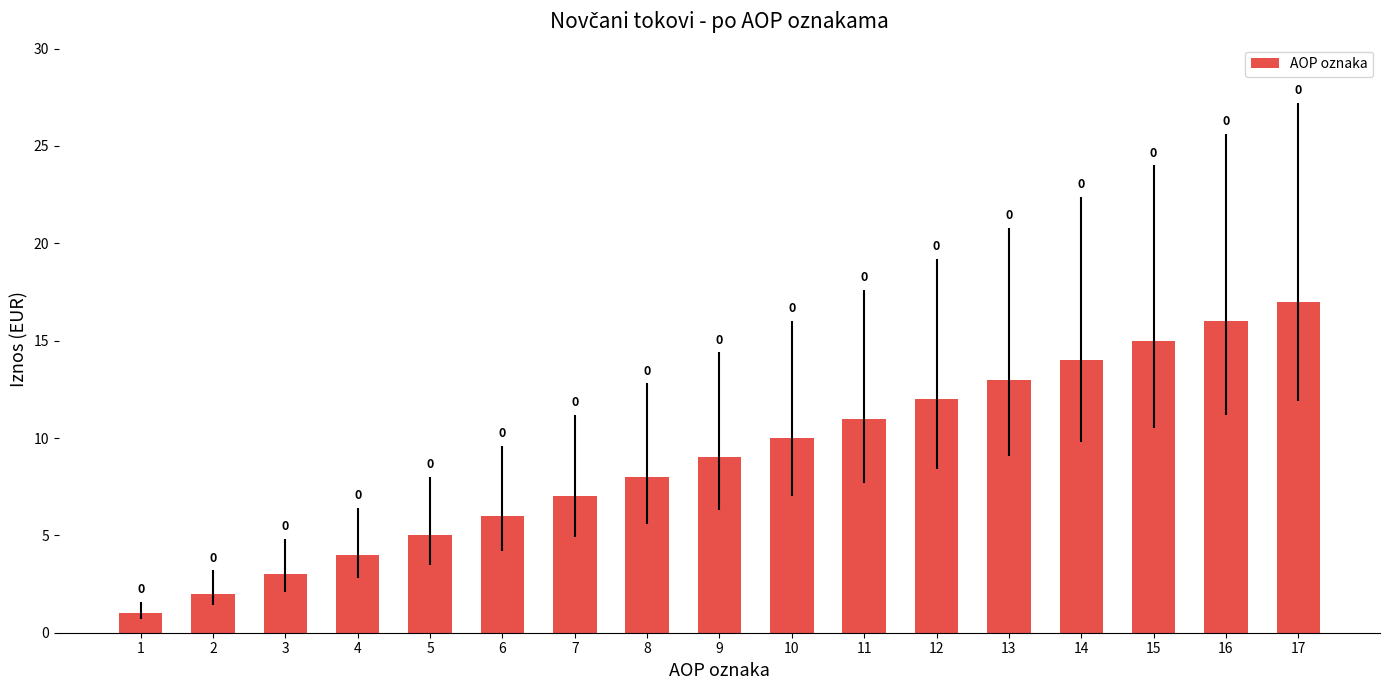

Reading right to left, transcribe all the data shown in this chart.

17=17	16=16	15=15	14=14	13=13	12=12	11=11	10=10	9=9	8=8	7=7	6=6	5=5	4=4	3=3	2=2	1=1